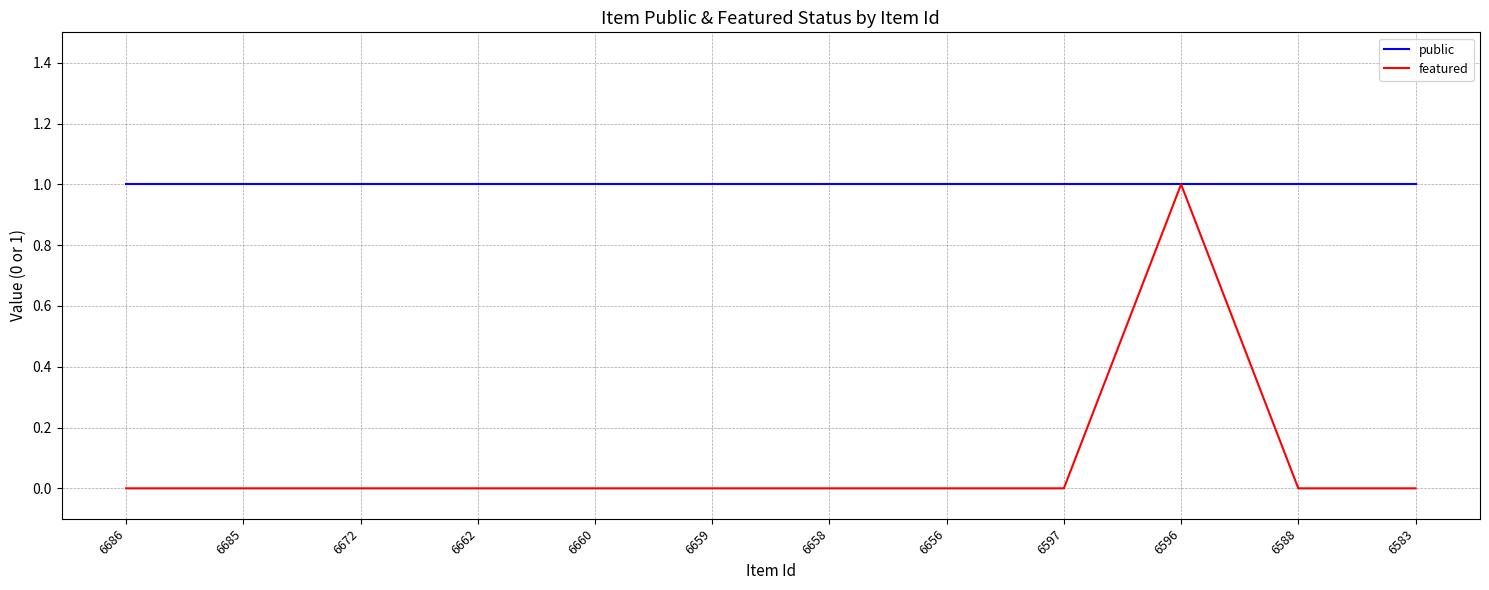

List the series in order of their overall mean, highest first.

public, featured